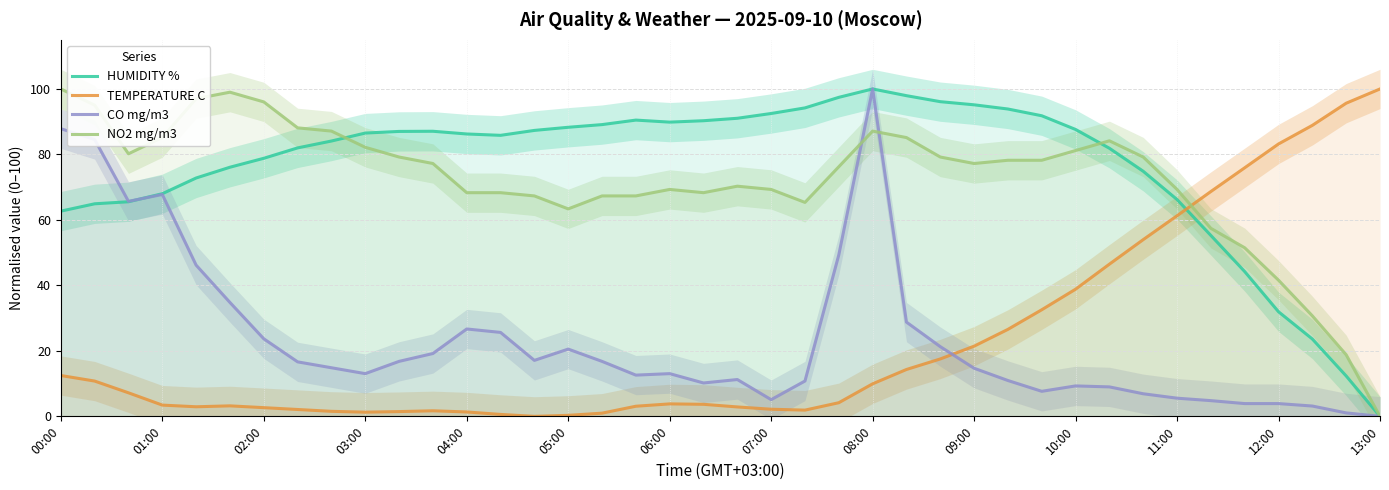

What is the maximum value for CO mg/m3?

100.0